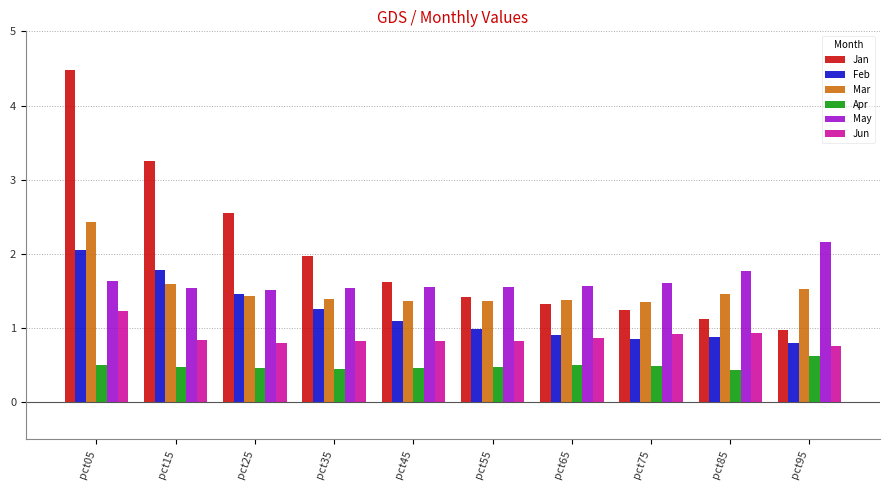

Which series has the largest range (max minus min)?

Jan